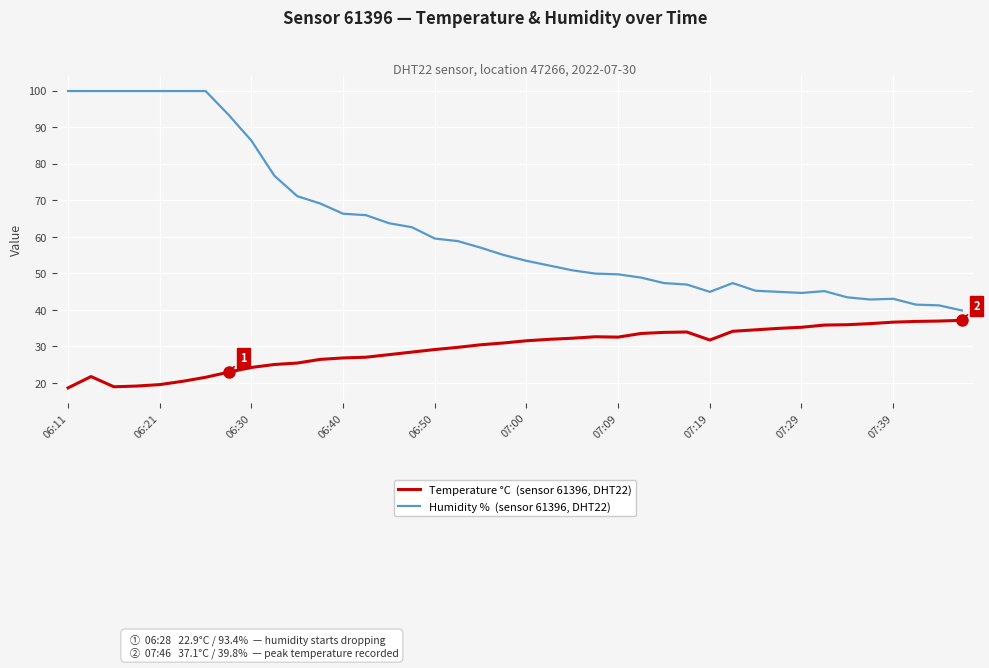

What is the greatest value displayed?

99.9